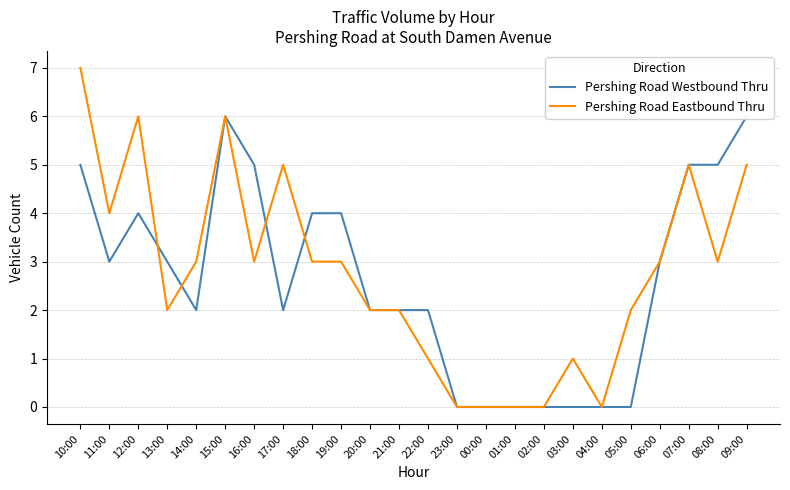

What is the value of the Pershing Road Eastbound Thru point at the 23rd from the left?

3